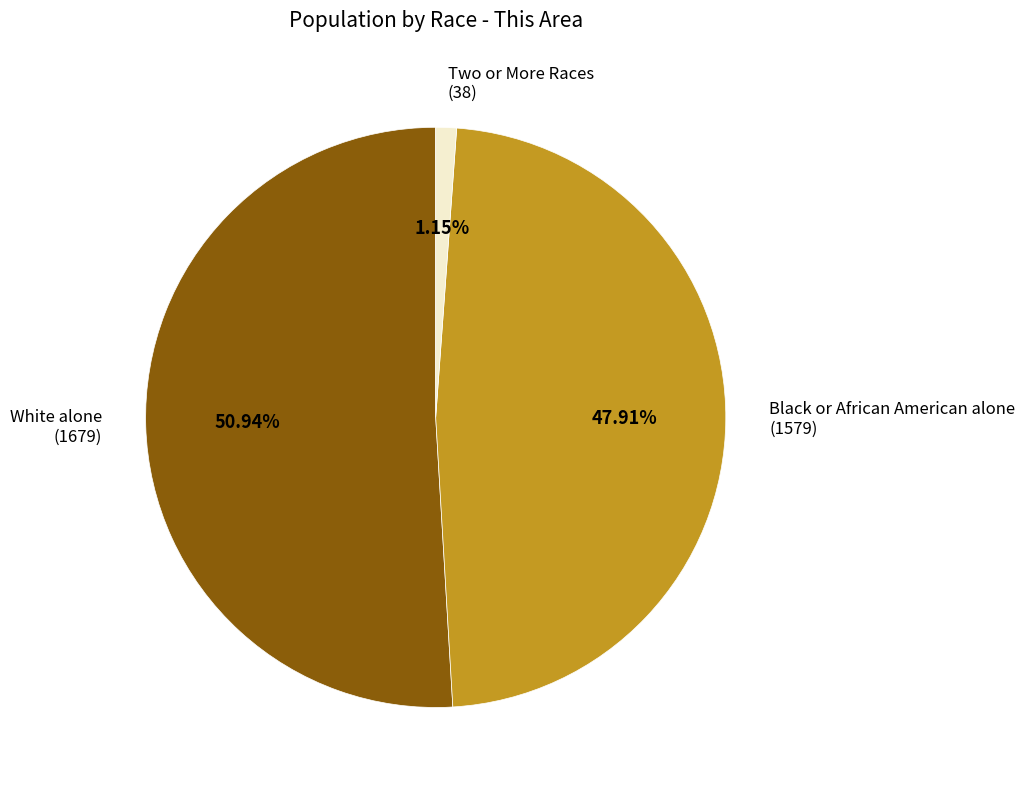

Is White alone the majority of the pie?

Yes